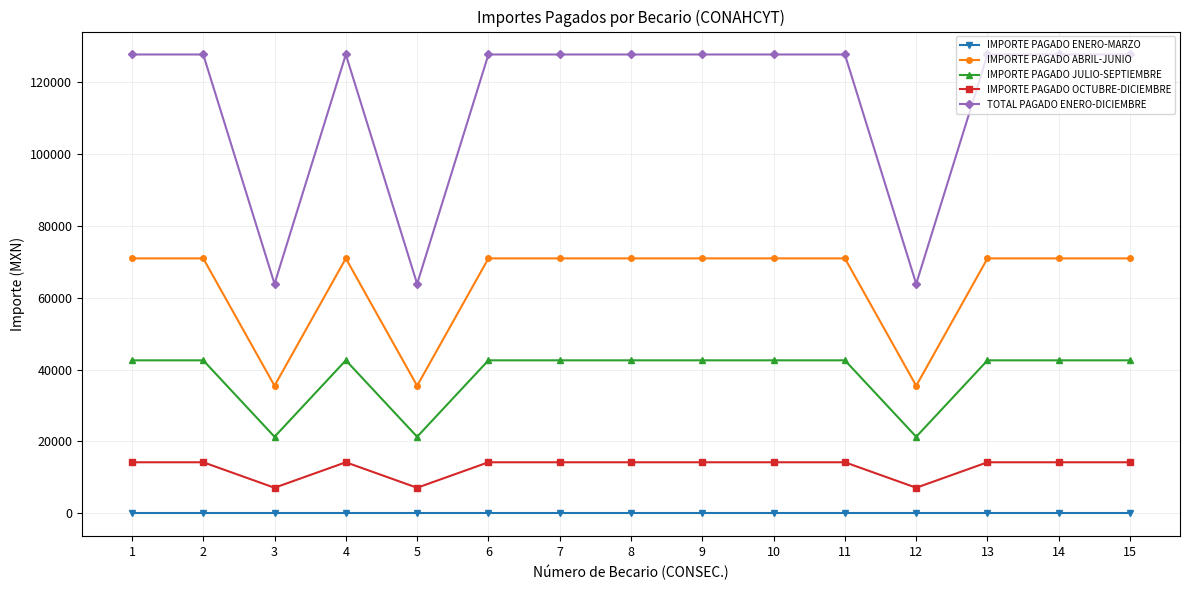

At how many categories does at least one series exceed 47787?

15